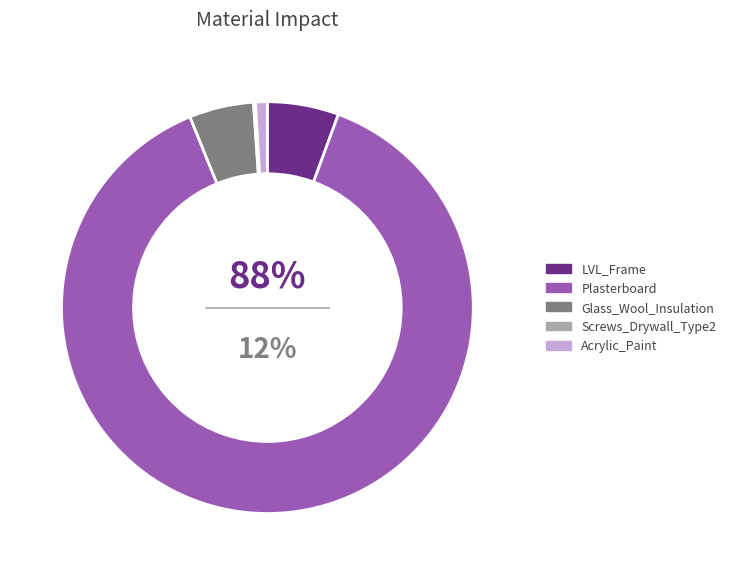

Is there a majority slice in this chart?

Yes